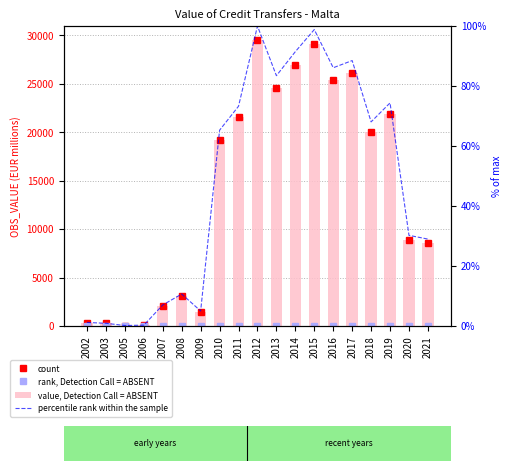

List the series in order of their peak value, lowest first.

rank, Detection Call = ABSENT, percentile rank within the sample, count, value, Detection Call = ABSENT